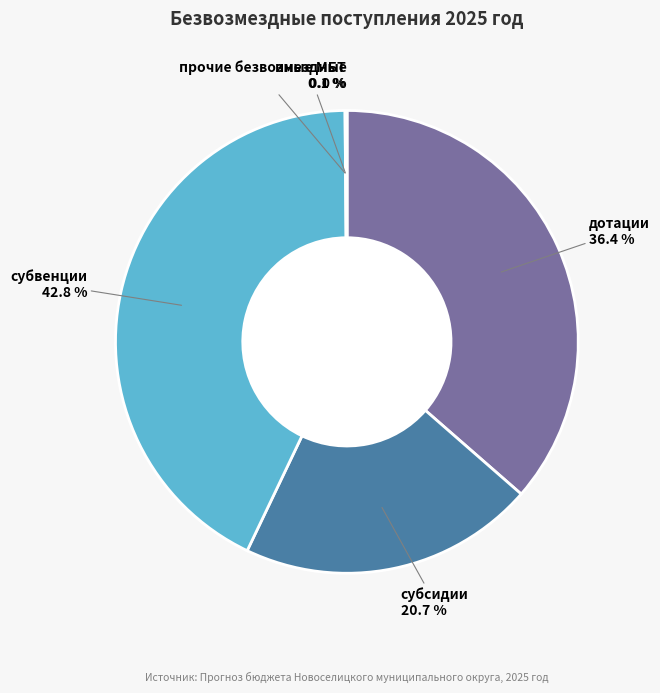

Is there a majority slice in this chart?

No